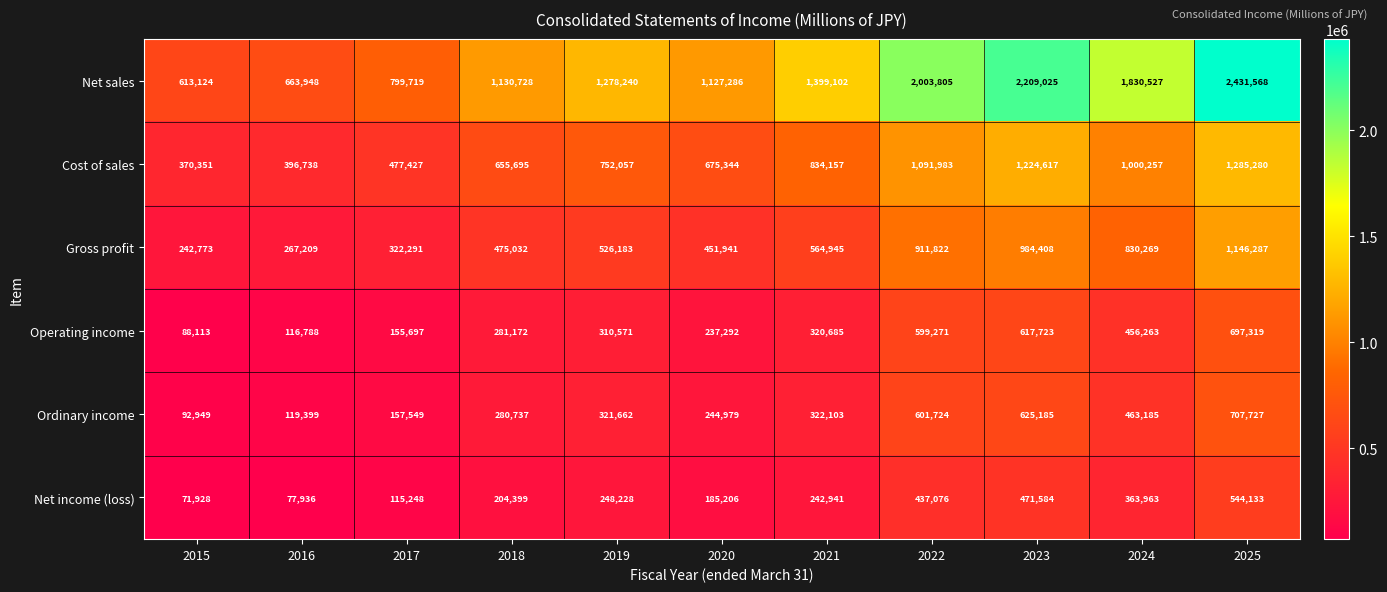

What is the smallest value displayed?

71928